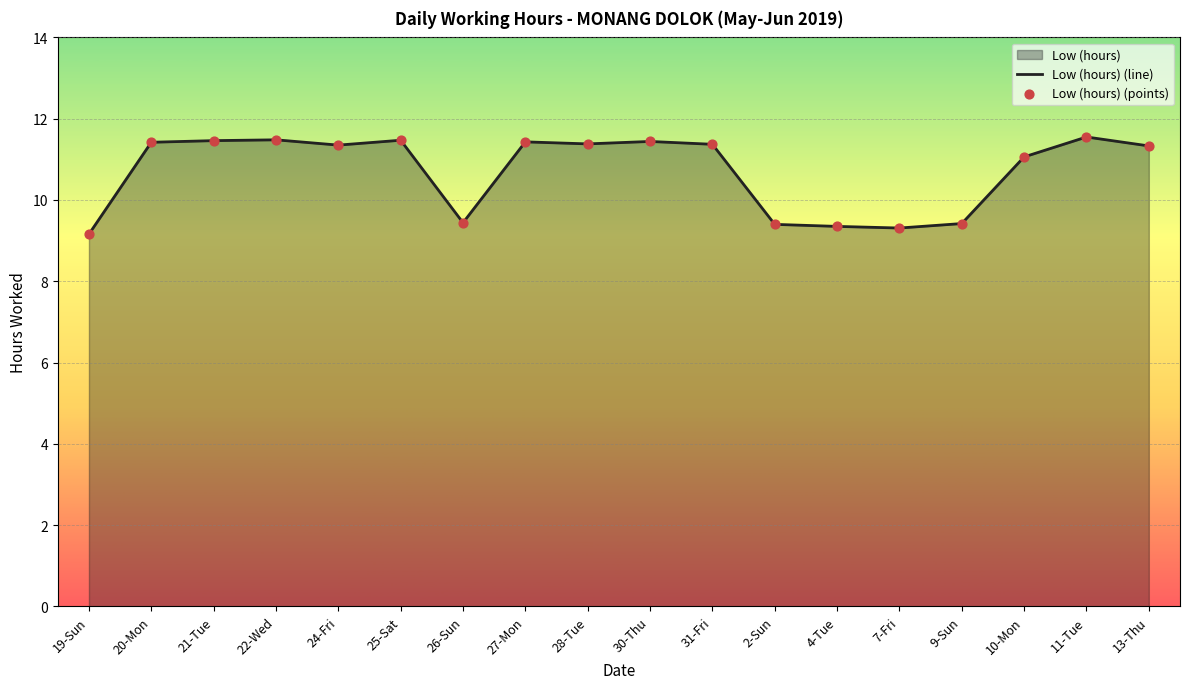

Between 11-Tue and 28-Tue, which is larger?

11-Tue